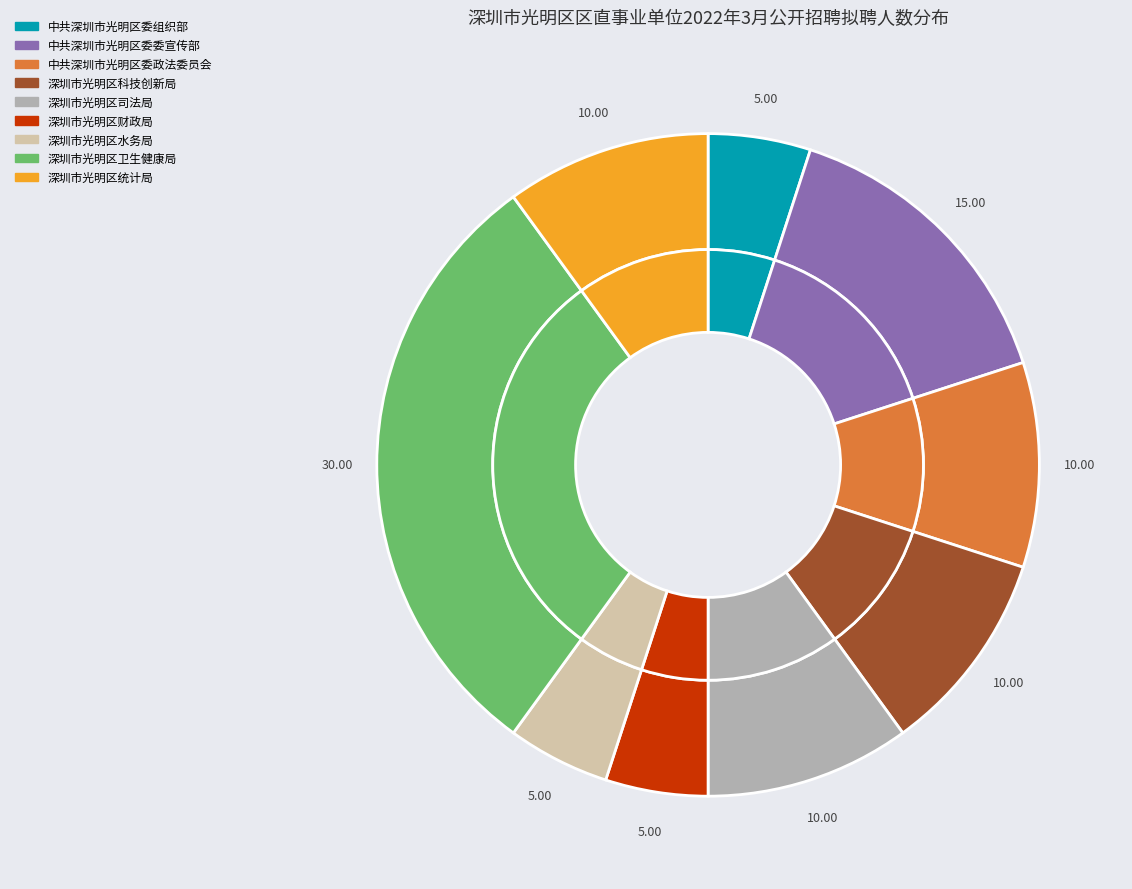

Rank the categories by value from highest to lowest.

深圳市光明区卫生健康局, 中共深圳市光明区委委宣传部, 中共深圳市光明区委政法委员会, 深圳市光明区科技创新局, 深圳市光明区司法局, 深圳市光明区统计局, 中共深圳市光明区委组织部, 深圳市光明区财政局, 深圳市光明区水务局